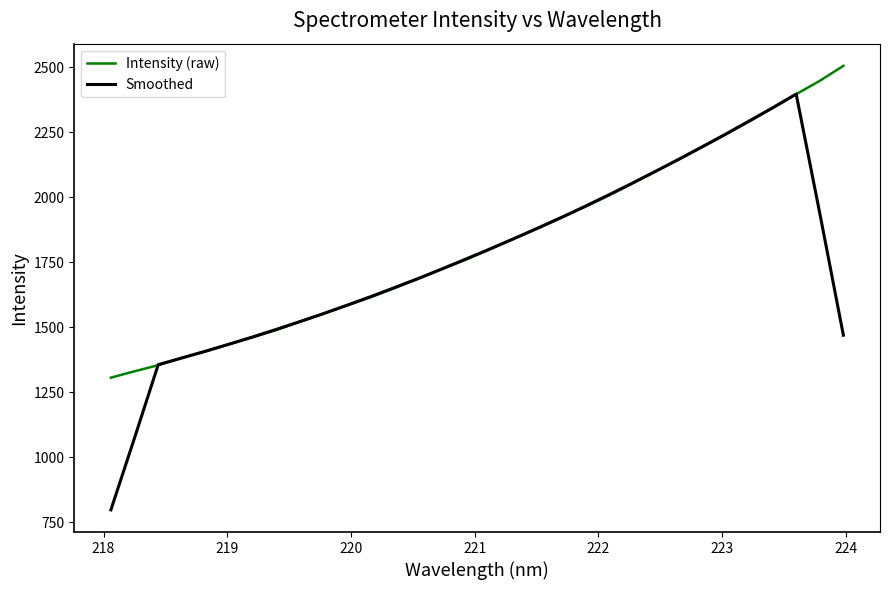

What is the highest value of the Intensity (raw) series?

2504.7